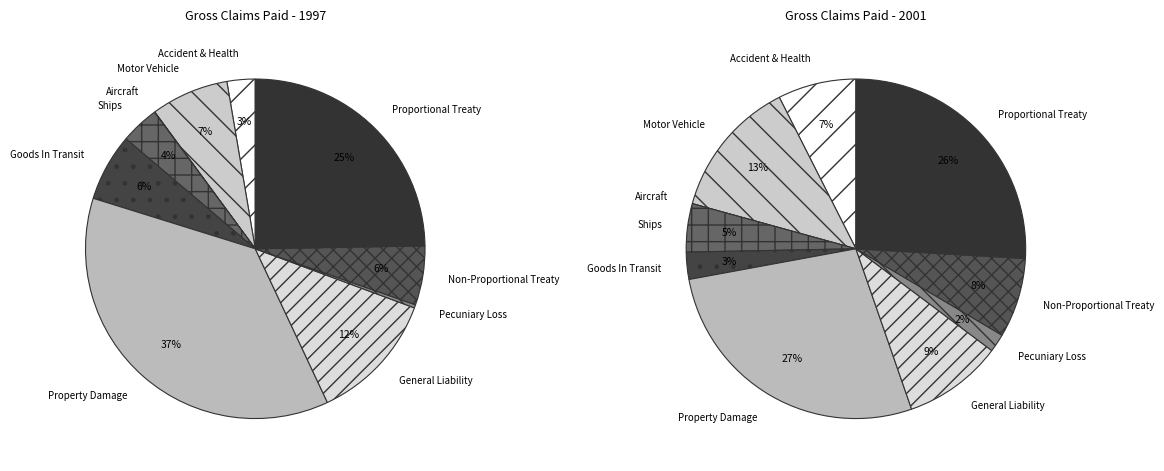

The Aircraft slice represents -0% of the pie. True or false?

True